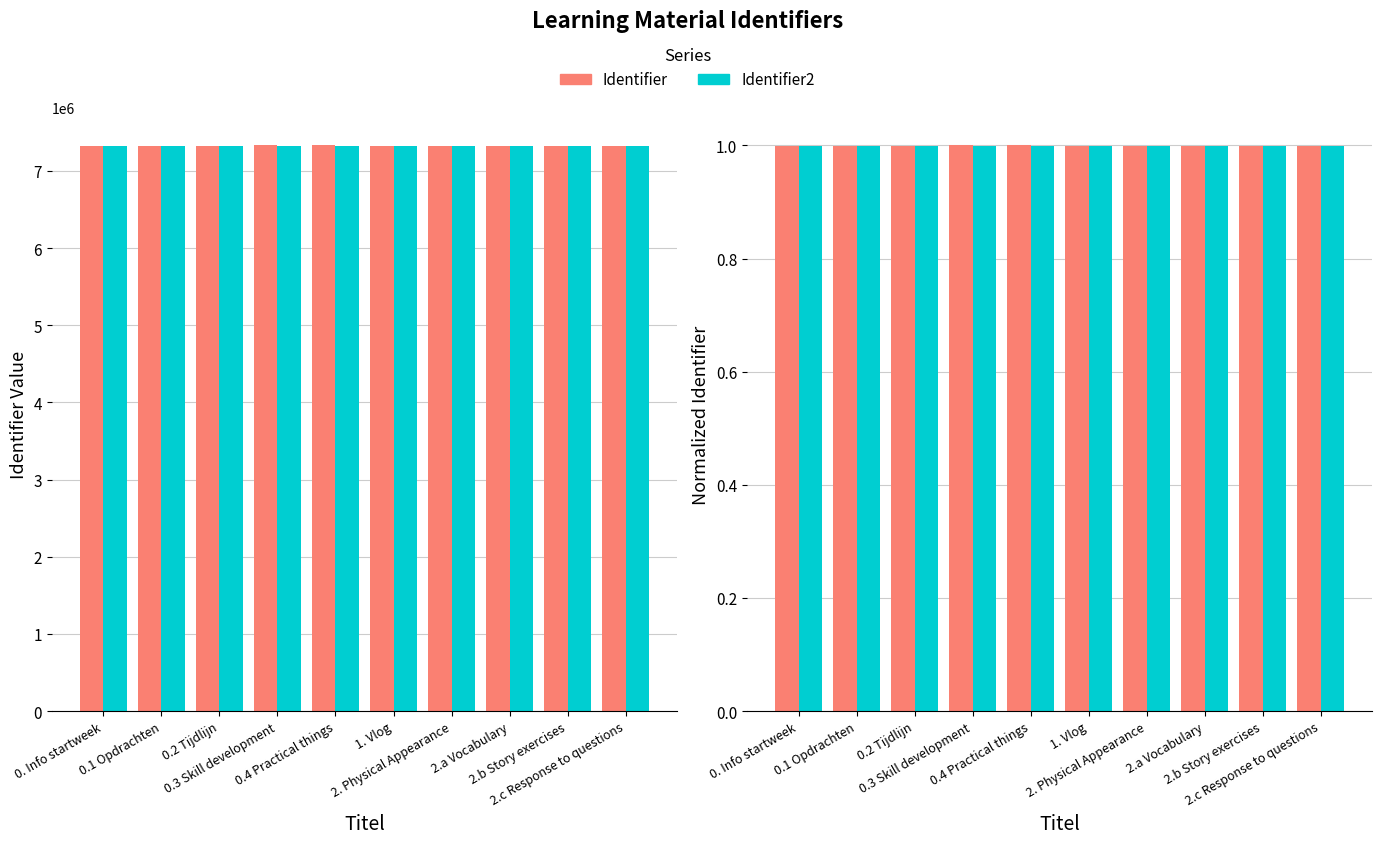

Reading right to left, extract all data points from this chart.

Identifier: 1.0	1.0	1.0	1.0	1.0	1.0	1.0	1.0	1.0	1.0
Identifier2: 1.0	1.0	1.0	1.0	1.0	1.0	1.0	1.0	1.0	1.0